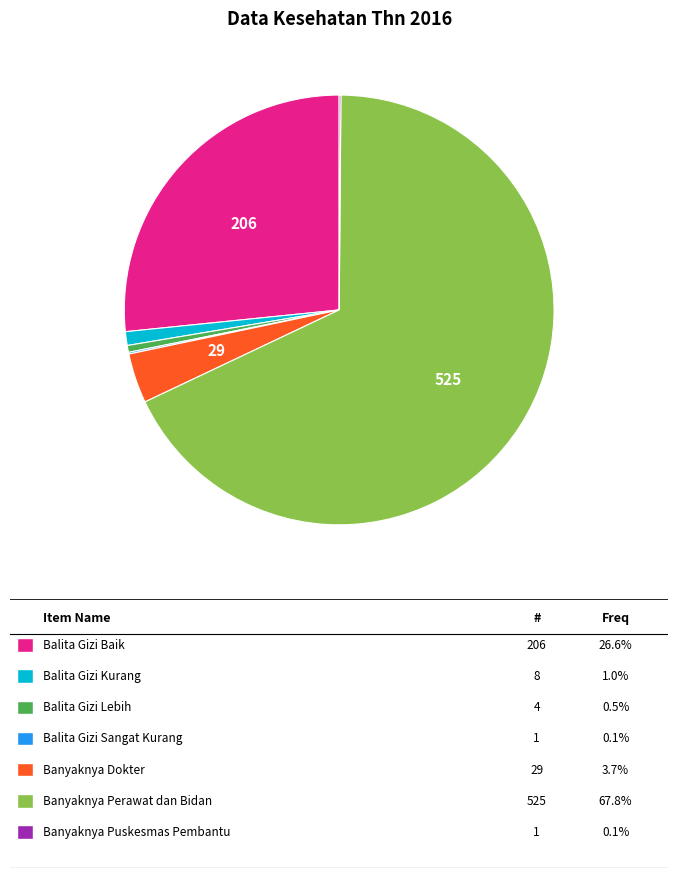

Is there any slice that represents more than half of the pie?

Yes